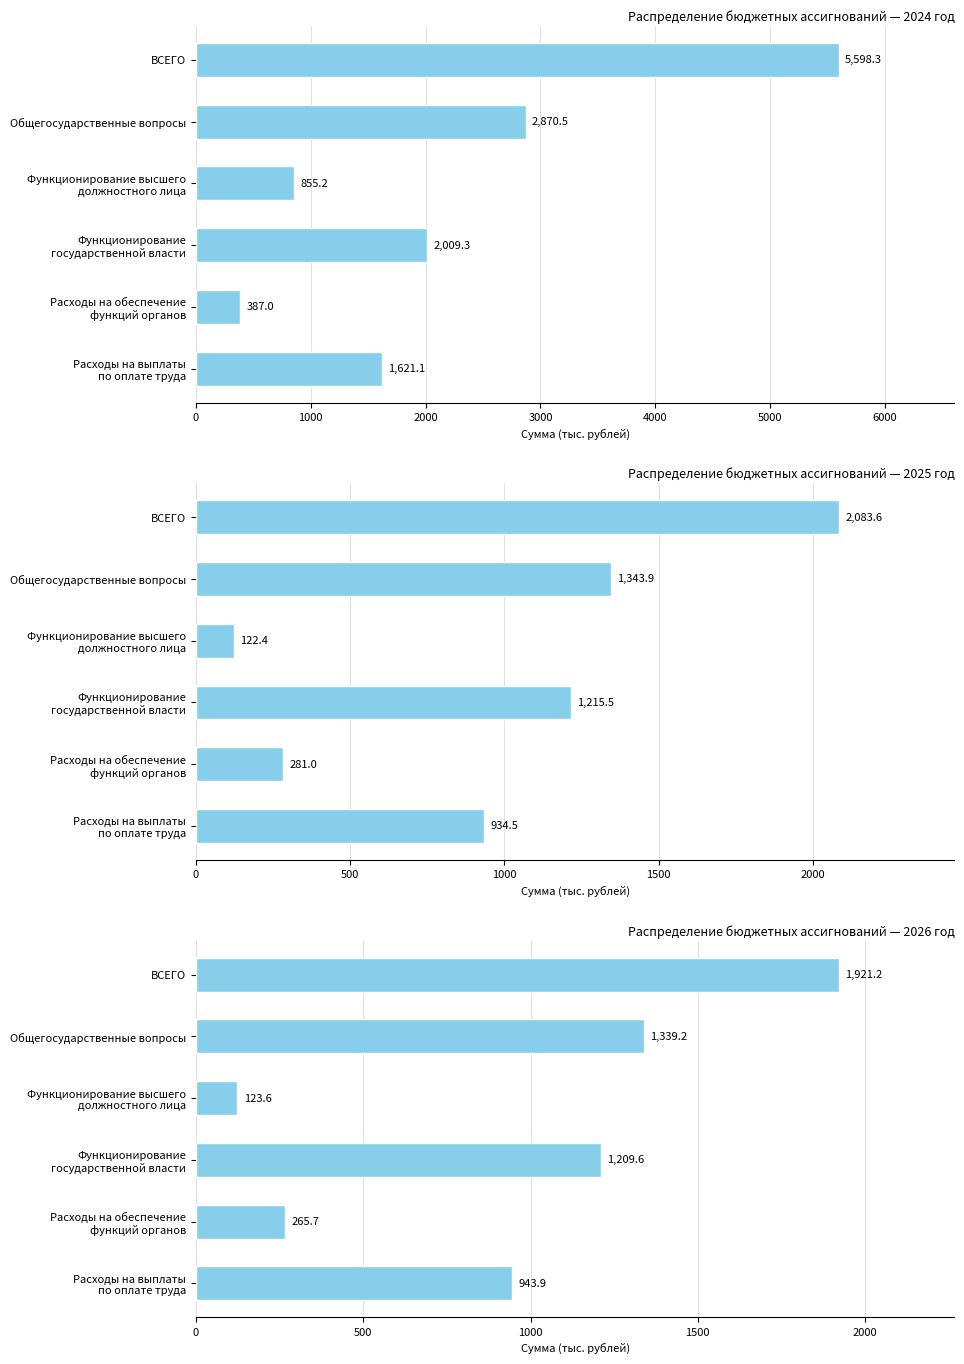

What is the value of the 2024 год bar at the 2nd from the left?

2870.5